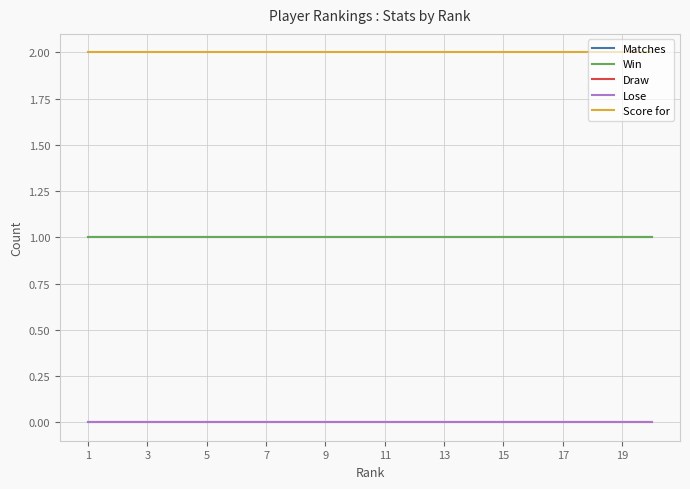

Does the chart have visible grid lines?

Yes